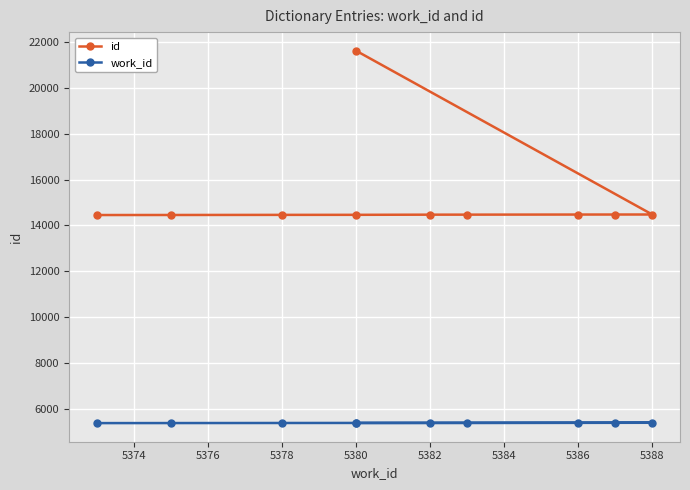

Count the number of data series in this chart.

2